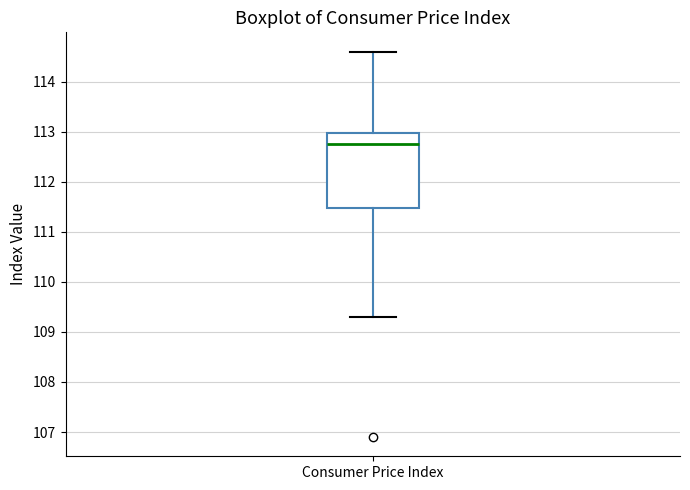

Where is the upper edge of the box for Consumer Price Index on the y-axis? The values are not printed on the chart, so give them approximately, as read against the axis.

113.0